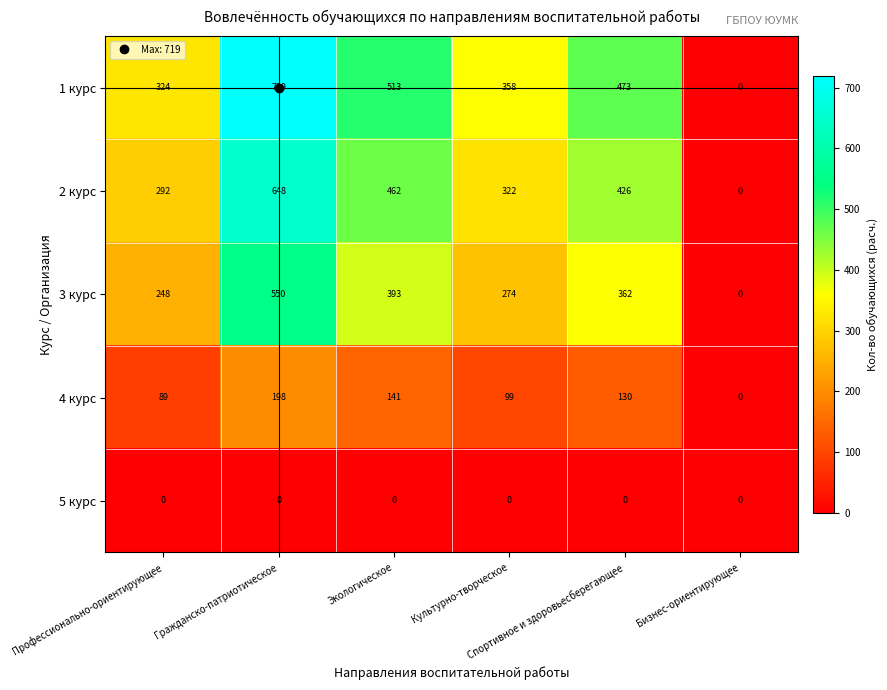

Rank the series by their maximum value, from highest to lowest.

1 курс, 2 курс, 3 курс, 4 курс, 5 курс